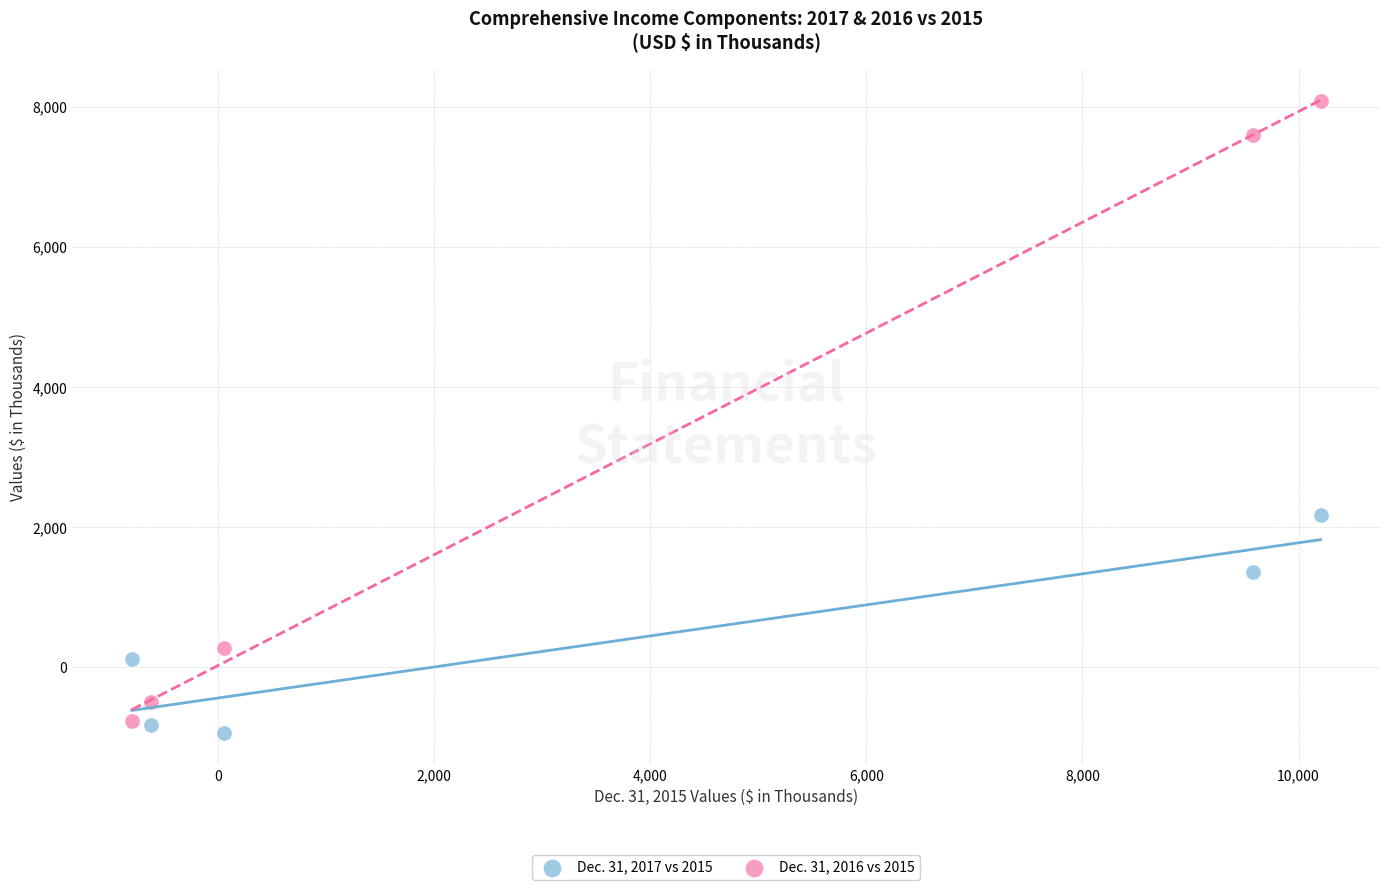

Across all data points, what is the range of Y values (max minus min)?

9022